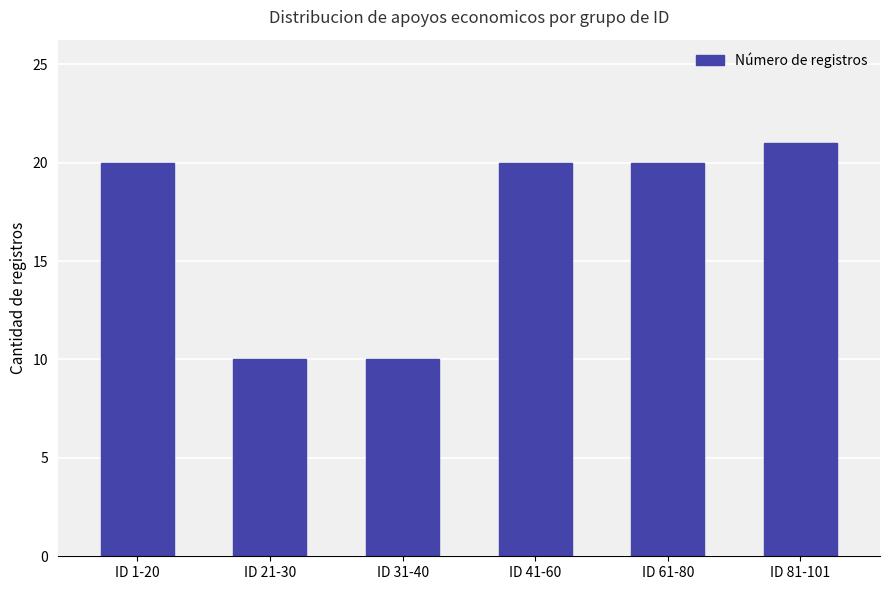

Which label corresponds to the largest value in the chart?

ID 81-101